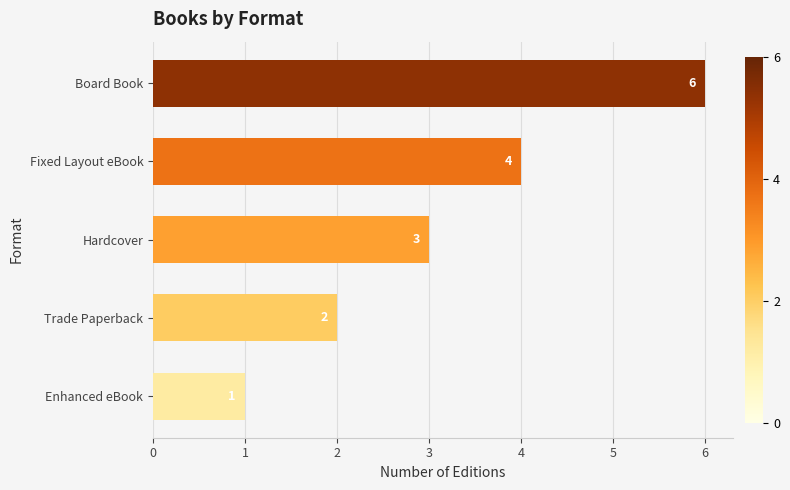

Count the values in the range 2 to 4.

3